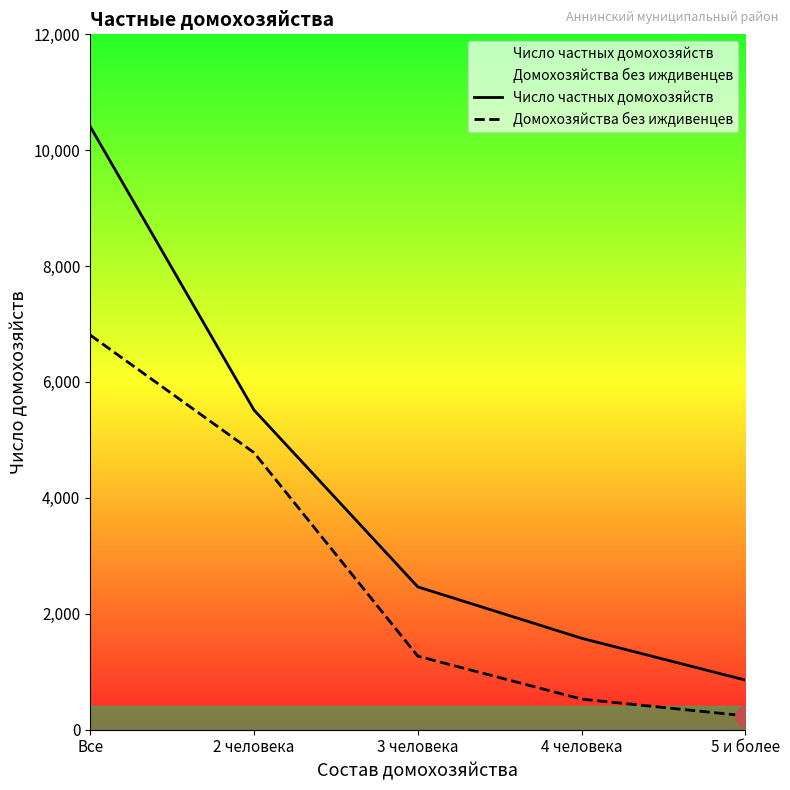

At which label is Число частных домохозяйств closest to 5631?

2 человека